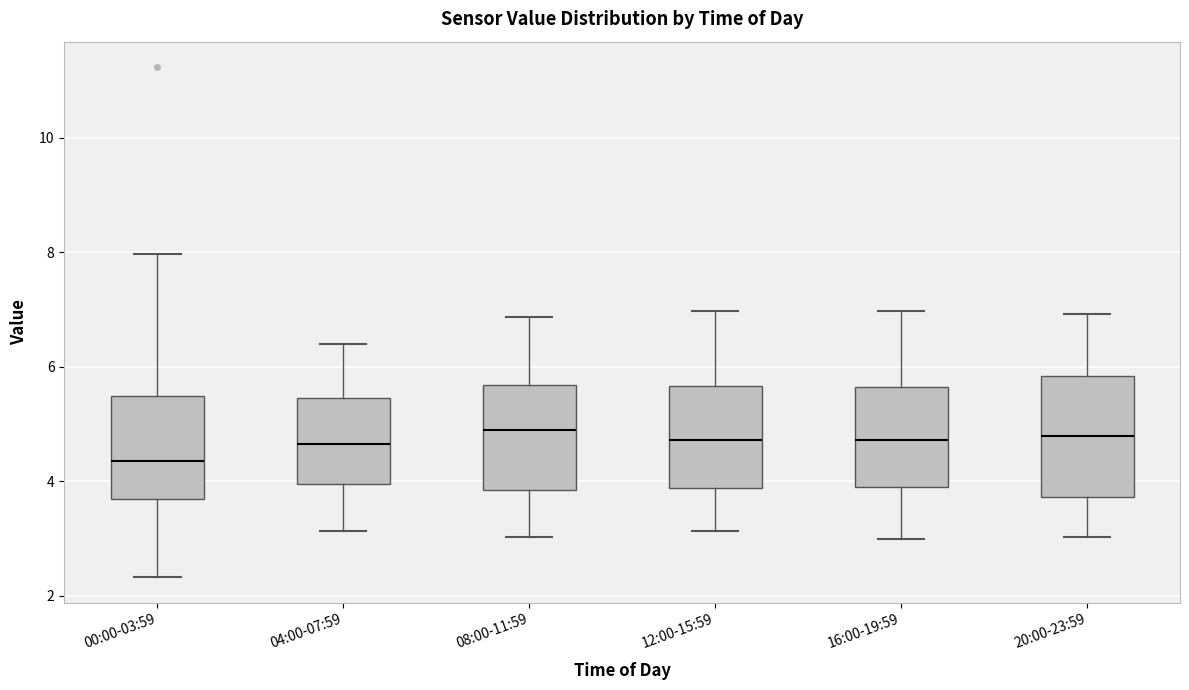

Where does the median line of the box for 16:00-19:59 sit on the y-axis? The values are not printed on the chart, so give them approximately, as read against the axis.

4.8